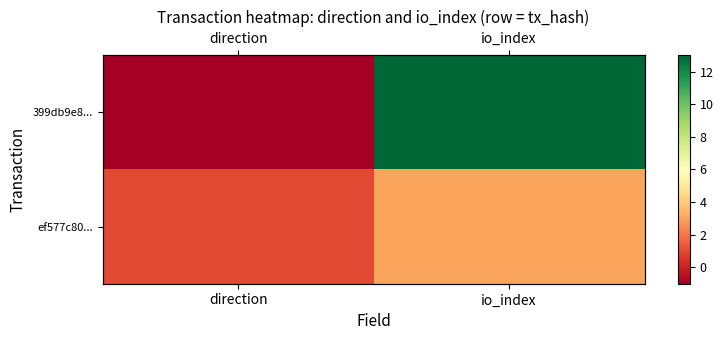

Which series changed the most between direction and io_index?

399db9e8...